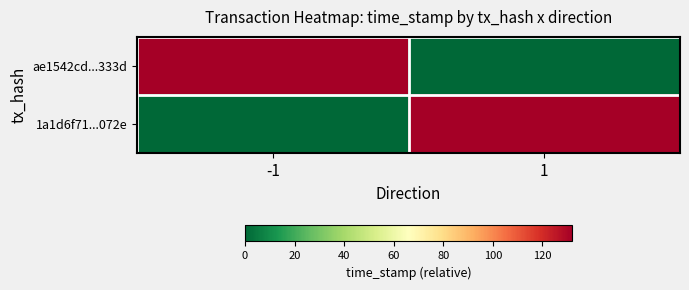

Which series has the widest spread of values?

ae1542cd...333d